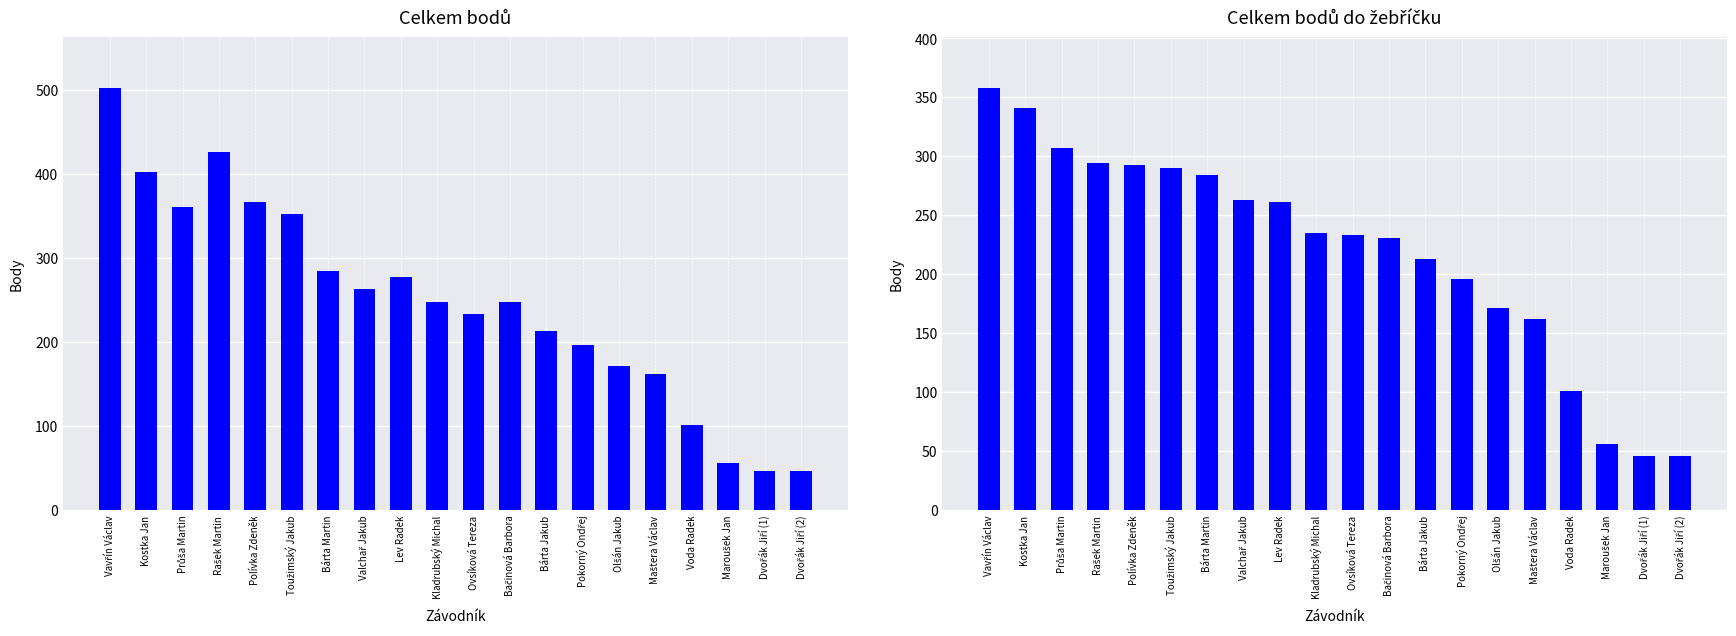

What is the difference between the second highest and minimum values in the Celkem bodů series?

380